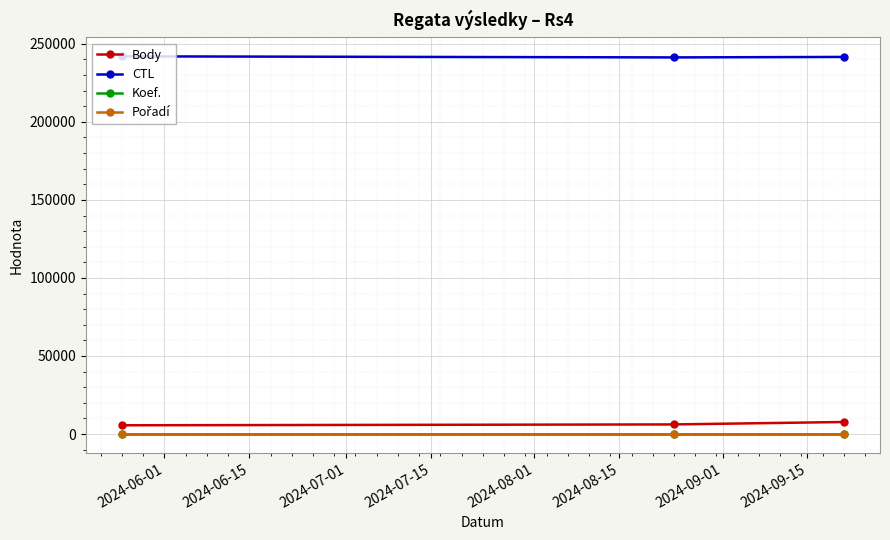

What is the maximum value shown in the chart?

242003